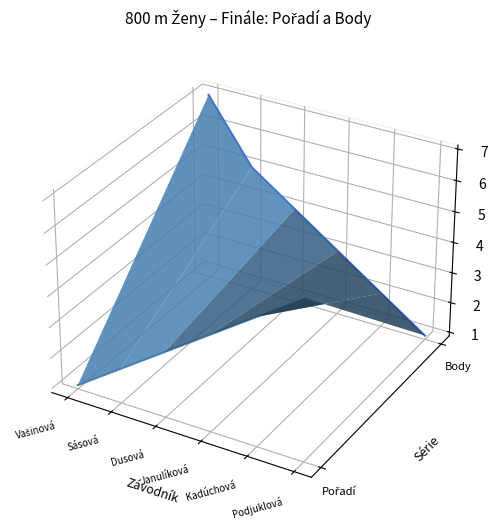

What is the label of the 1st point from the right?

Podjuklová